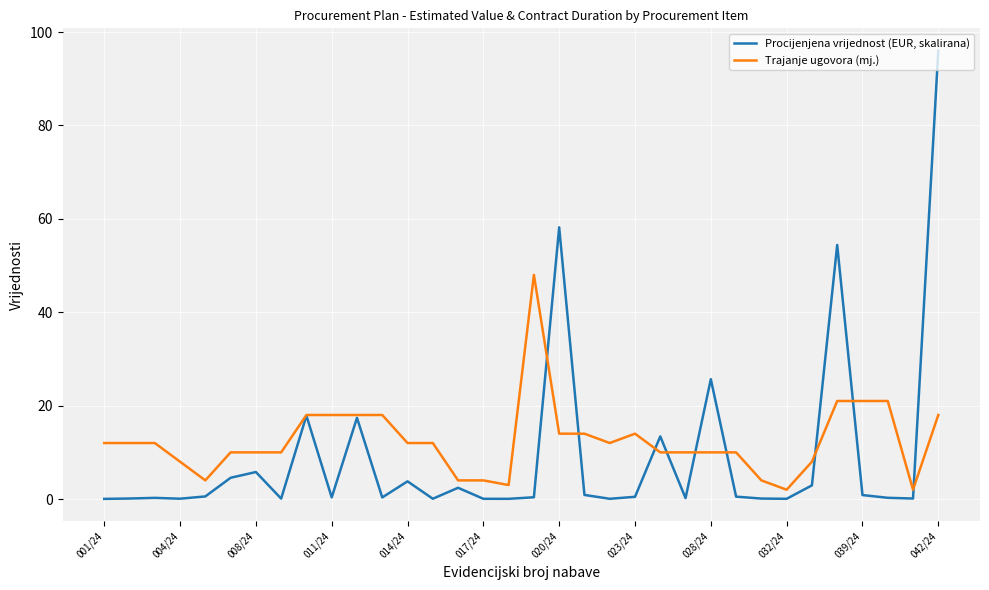

List the series in order of their overall mean, highest first.

Trajanje ugovora (mj.), Procijenjena vrijednost (EUR, skalirana)